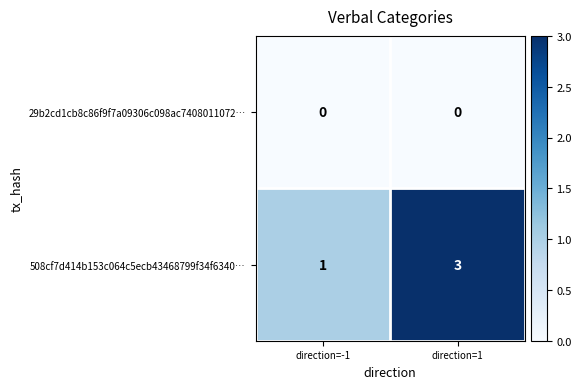

Reading left to right, transcribe all the data shown in this chart.

29b2cd1cb8c86f9f7a09306c098ac7408011072…: direction=-1=0	direction=1=0
508cf7d414b153c064c5ecb43468799f34f6340…: direction=-1=1	direction=1=3